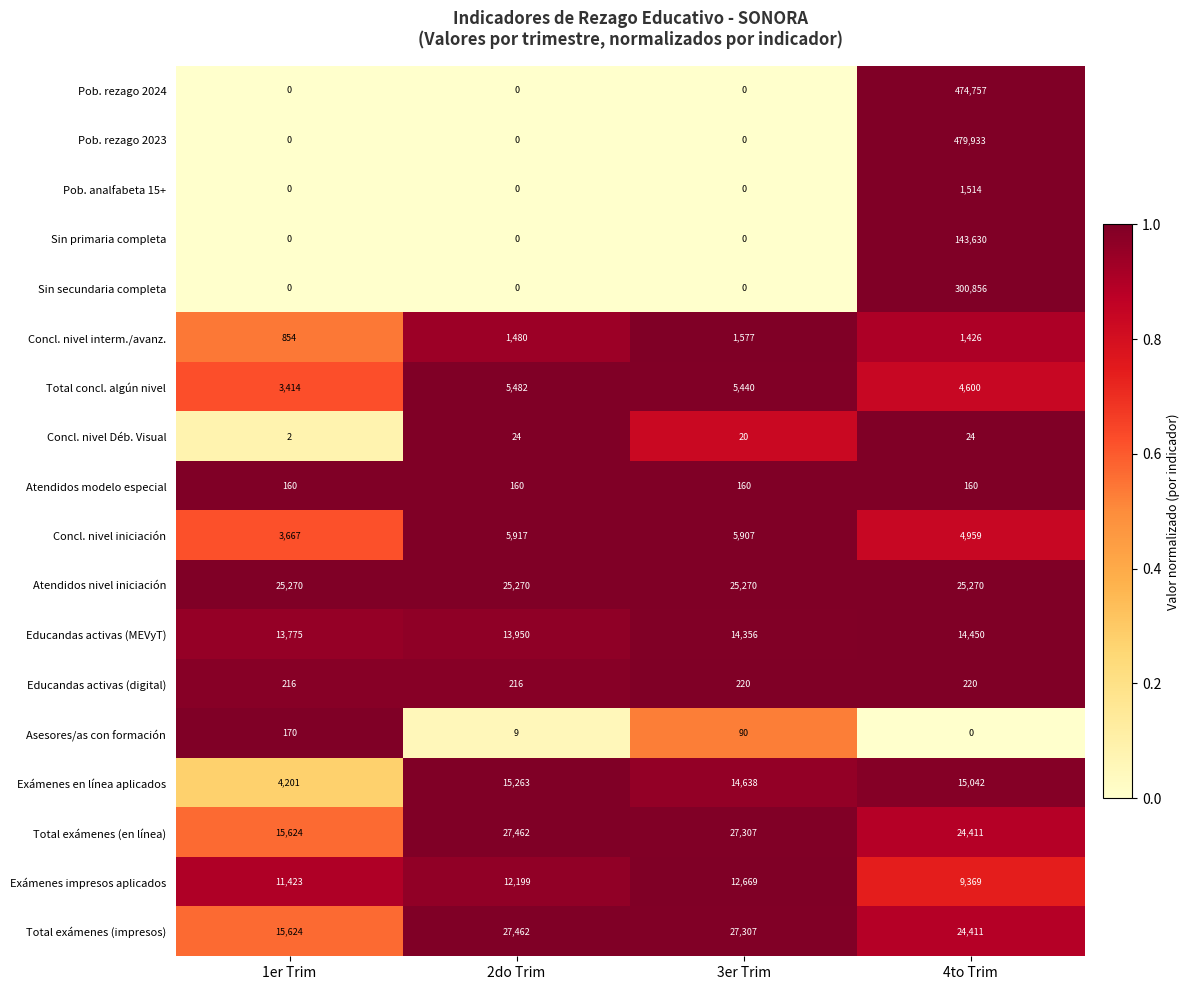

At which category is the sum across all series the highest?

4to Trim